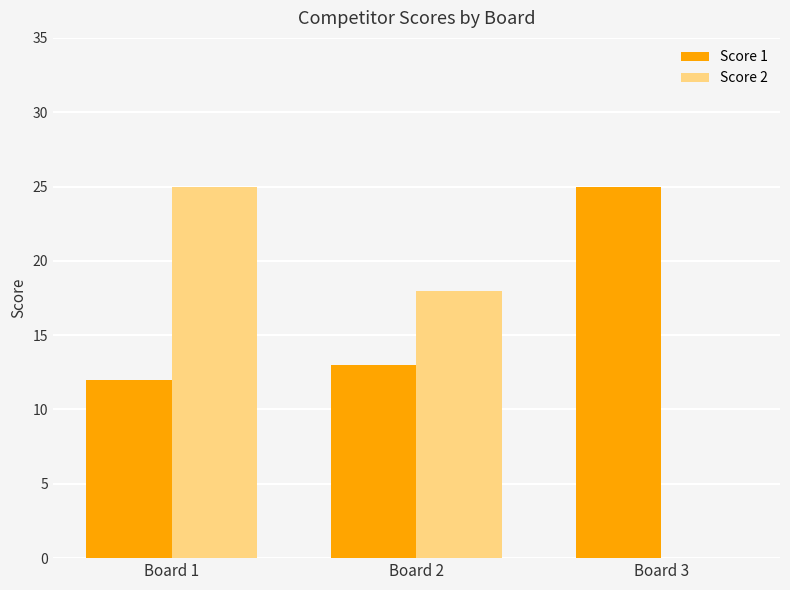

What is the sum of the Score 1 values at Board 2 and Board 1?

25